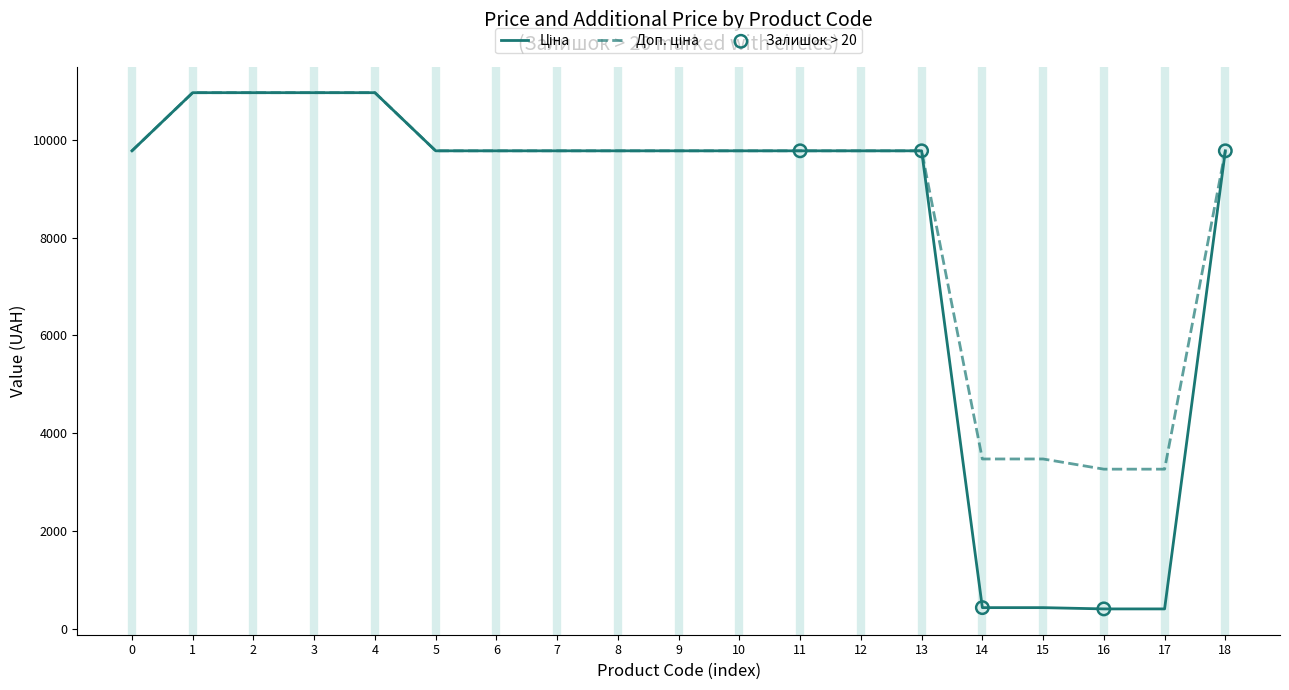

What is the total value across all series at 6?

19551.0